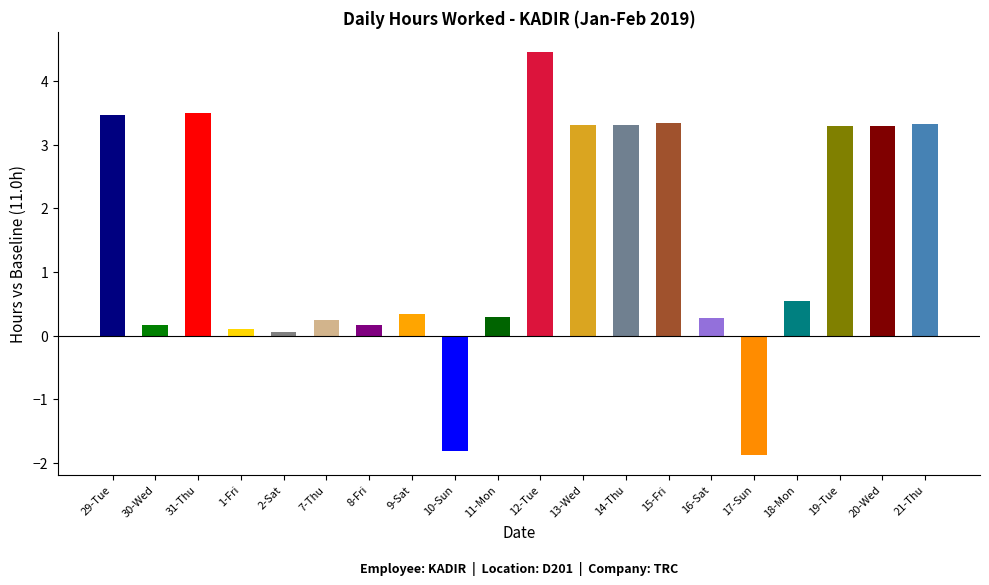

Which label corresponds to the largest value in the chart?

12-Tue